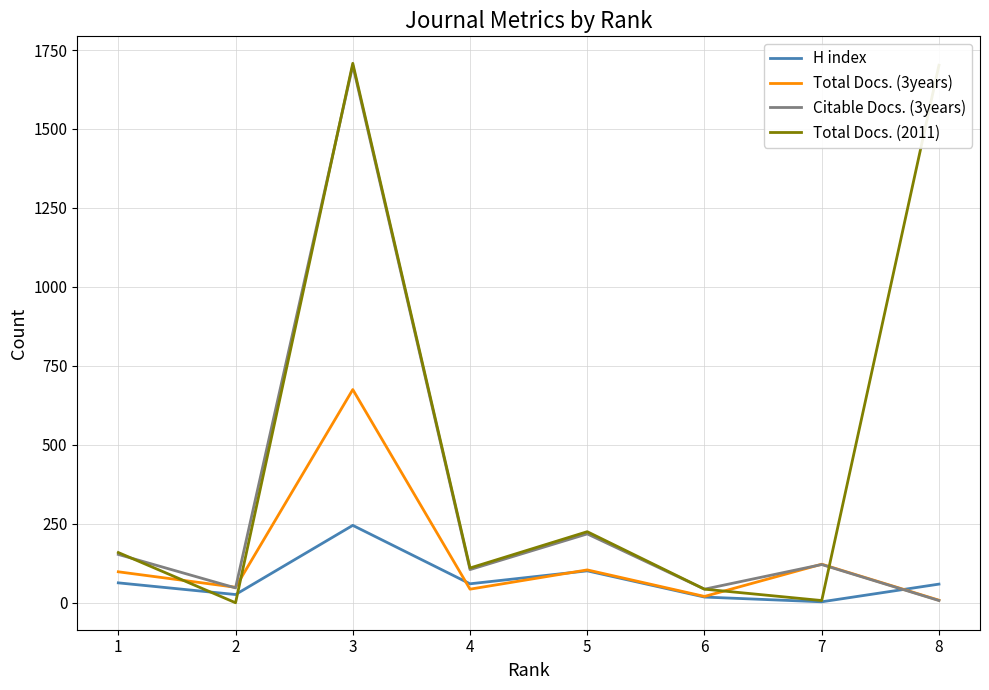

The H index series shows 3 at 7. True or false?

True